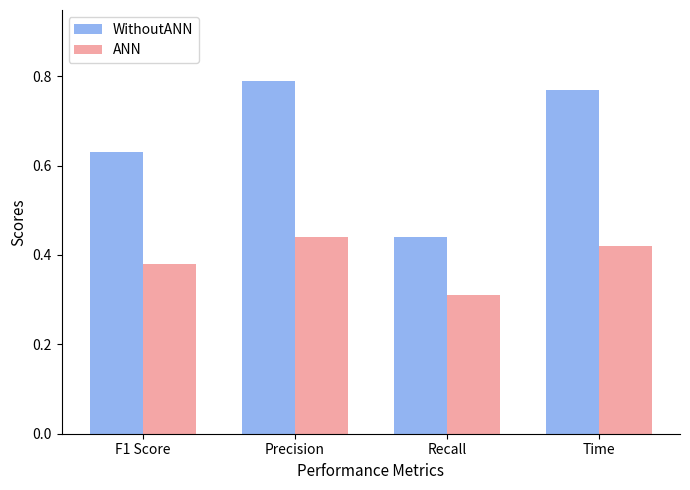

Which category has the highest value in the ANN series?

Precision